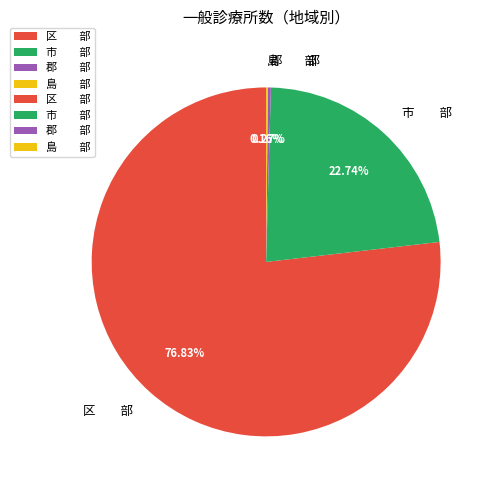

Which slice is the largest?

区 部